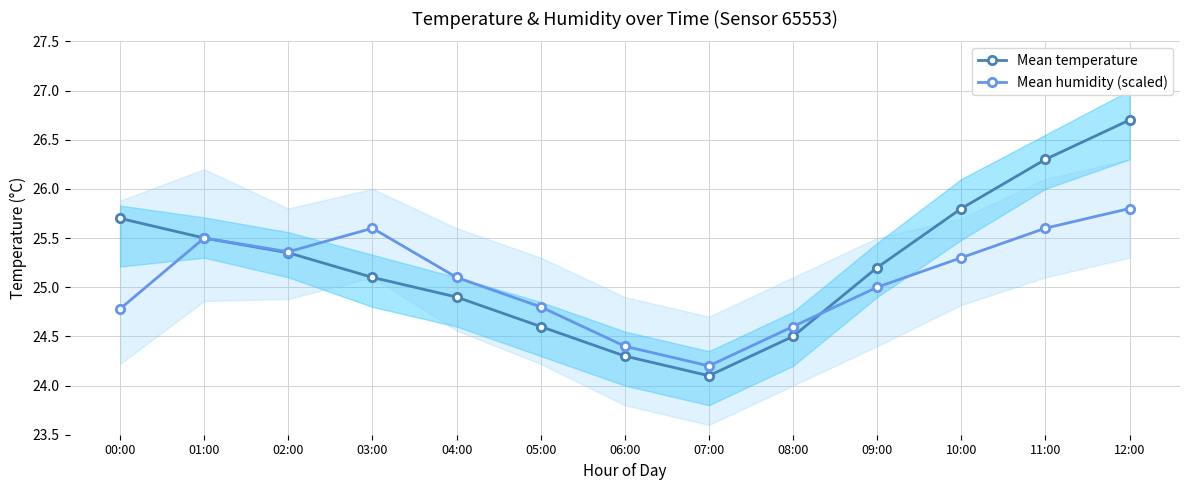

True or false: Mean temperature has more than 0 interior local peaks.

False